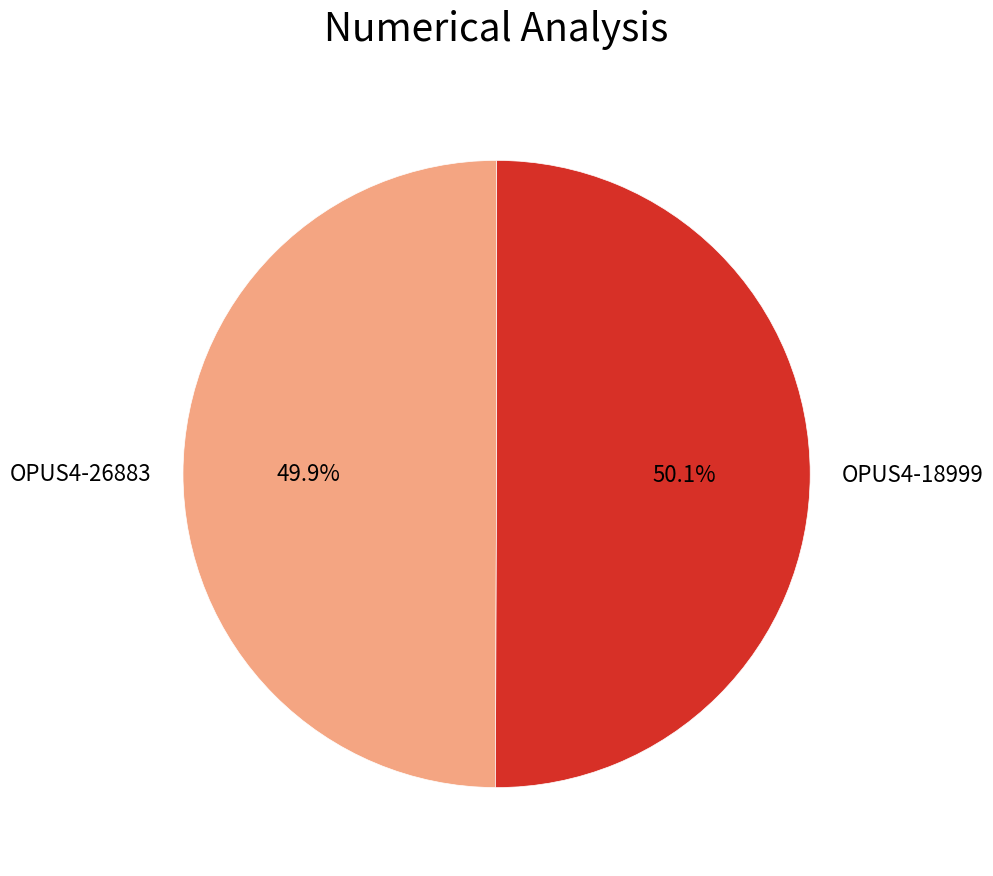

To the nearest percent, what is the combined percentage of OPUS4-18999 and OPUS4-26883?

100%